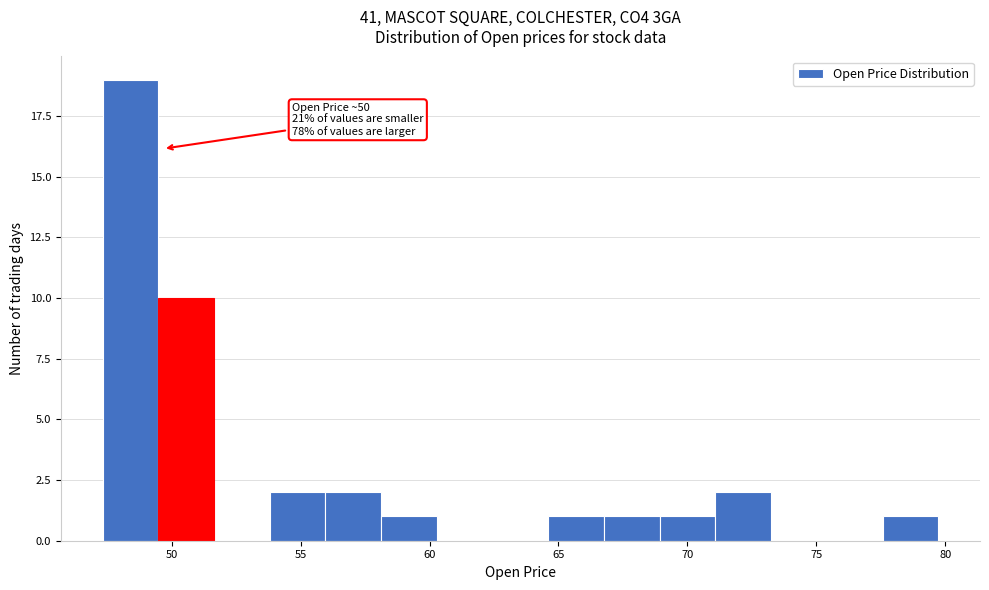

Which range on the x-axis has the tallest bar?

47.5 to 49.5